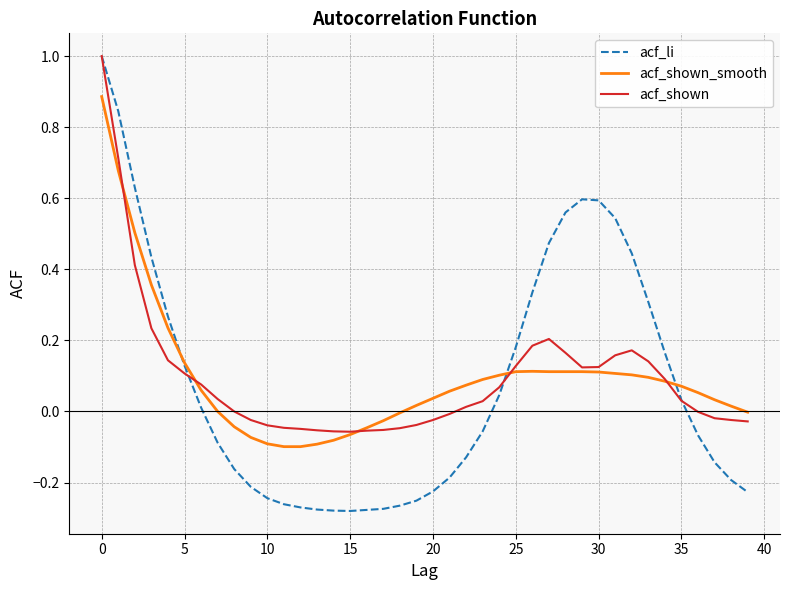

What is the maximum value shown in the chart?

1.0